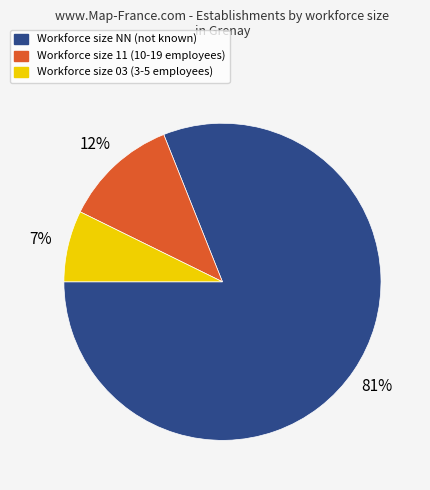

To the nearest percent, what is the difference between the largest and smallest slice percentages?

74%